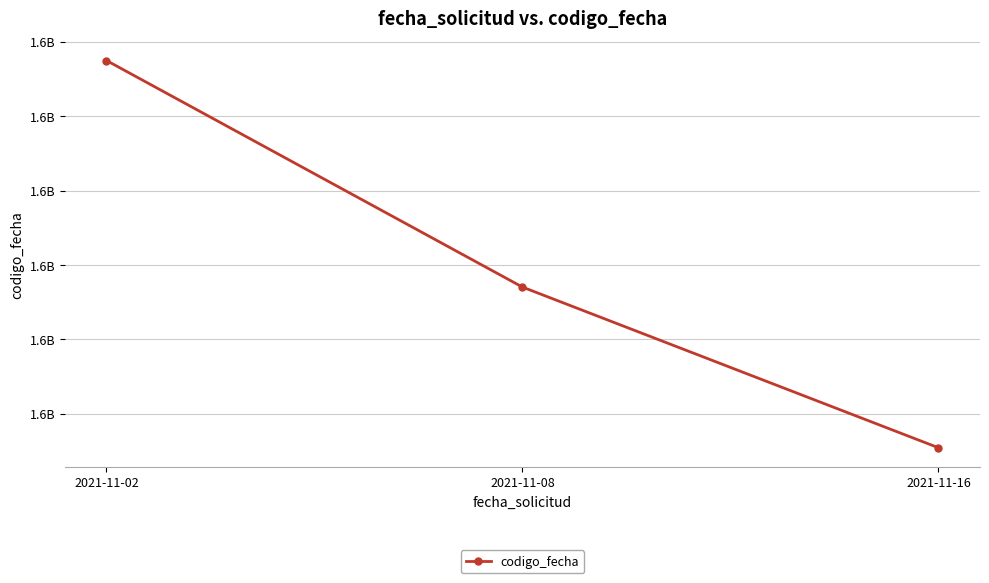

Rank the categories by value from lowest to highest.

2021-11-16, 2021-11-08, 2021-11-02